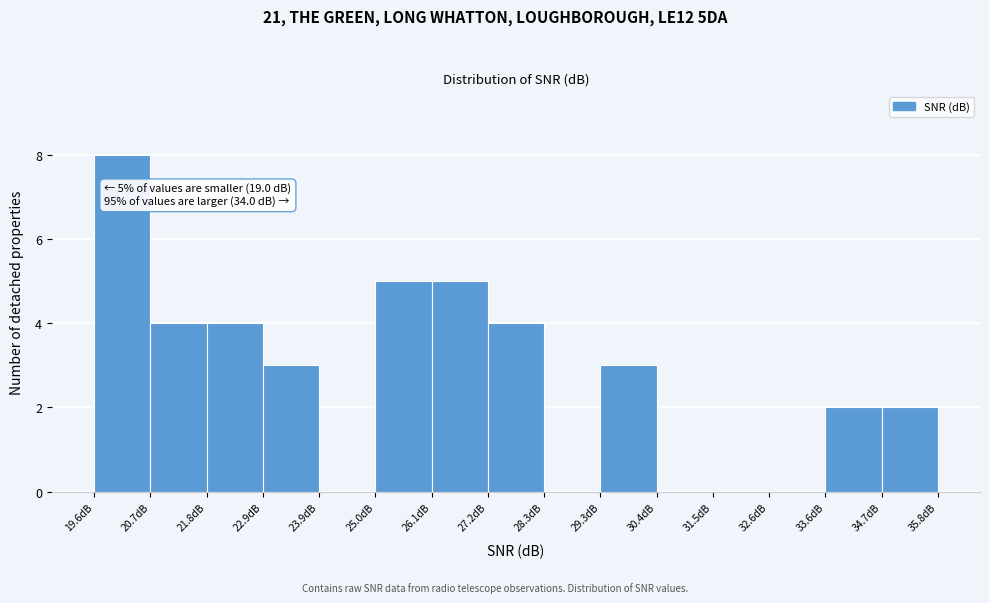

Over which range of the x-axis is the bar tallest?

19.6 to 20.8